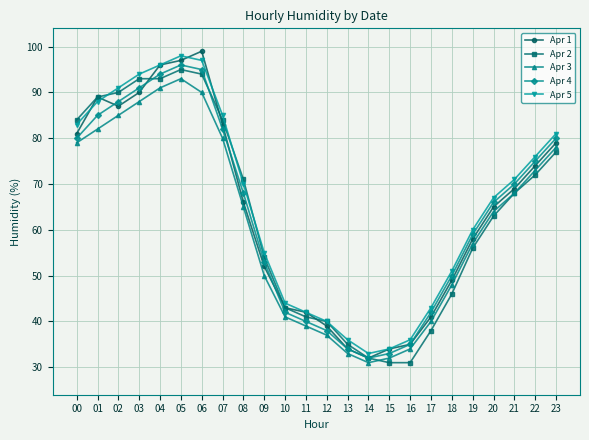

What is the maximum value shown in the chart?

99